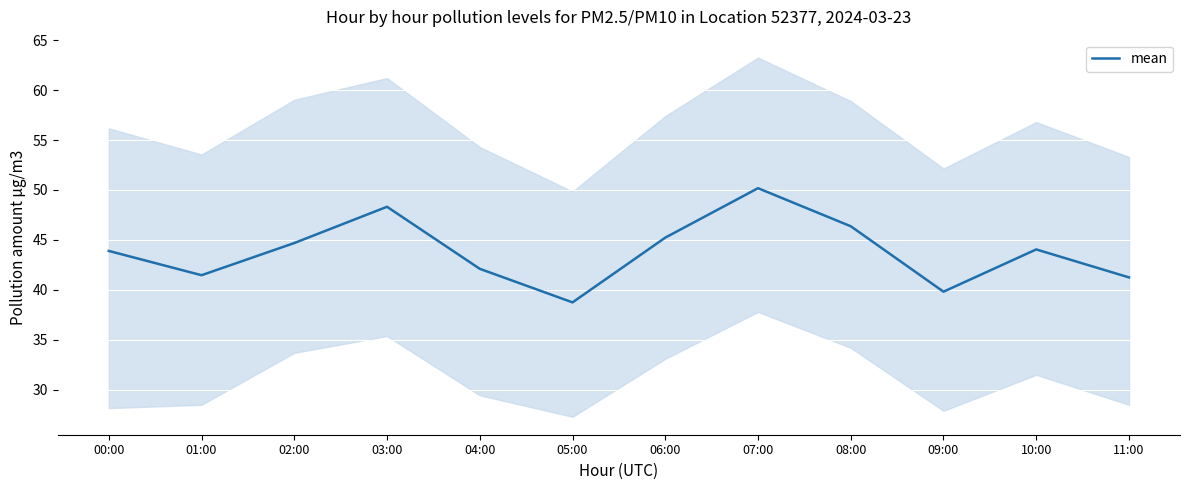

What is the label of the 8th point from the left?

07:00